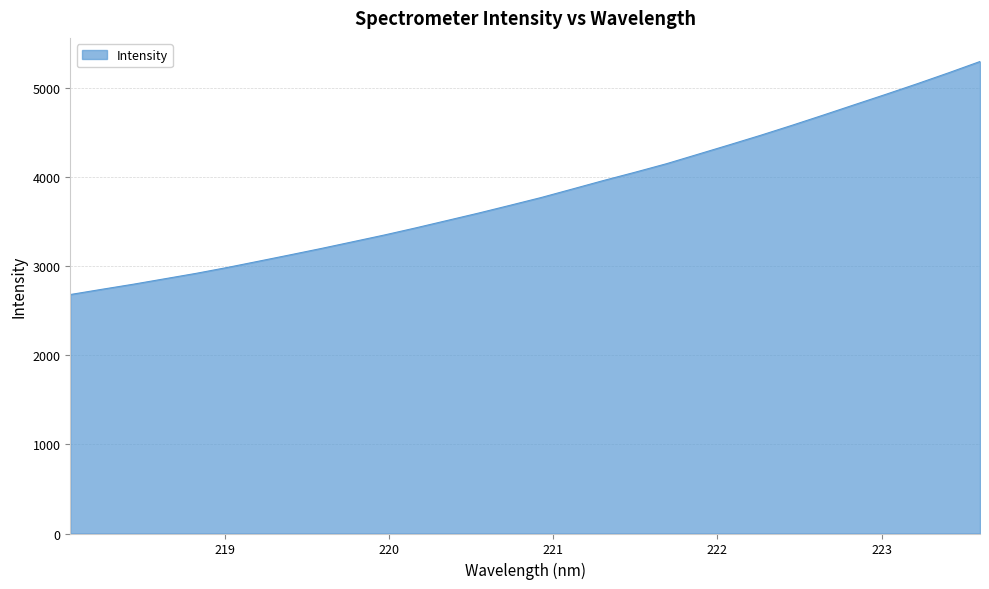

What is the maximum value shown in the chart?

5302.1